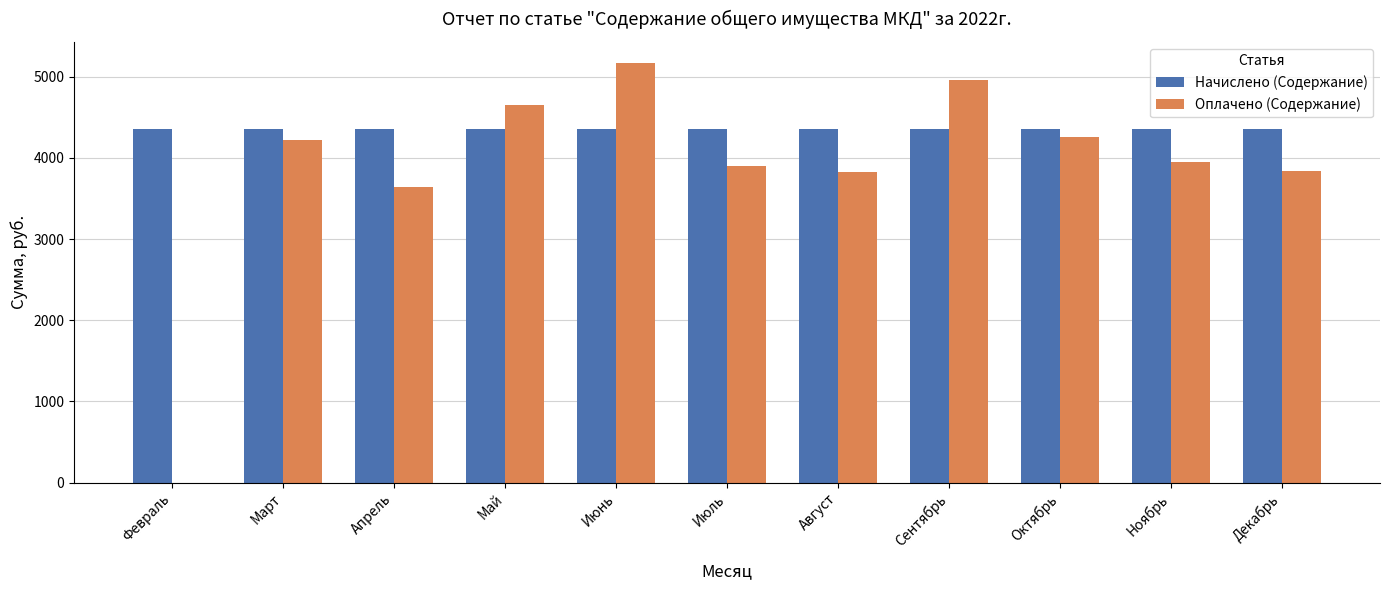

What is the sum of the Оплачено (Содержание) values at Апрель and Июнь?

8811.6